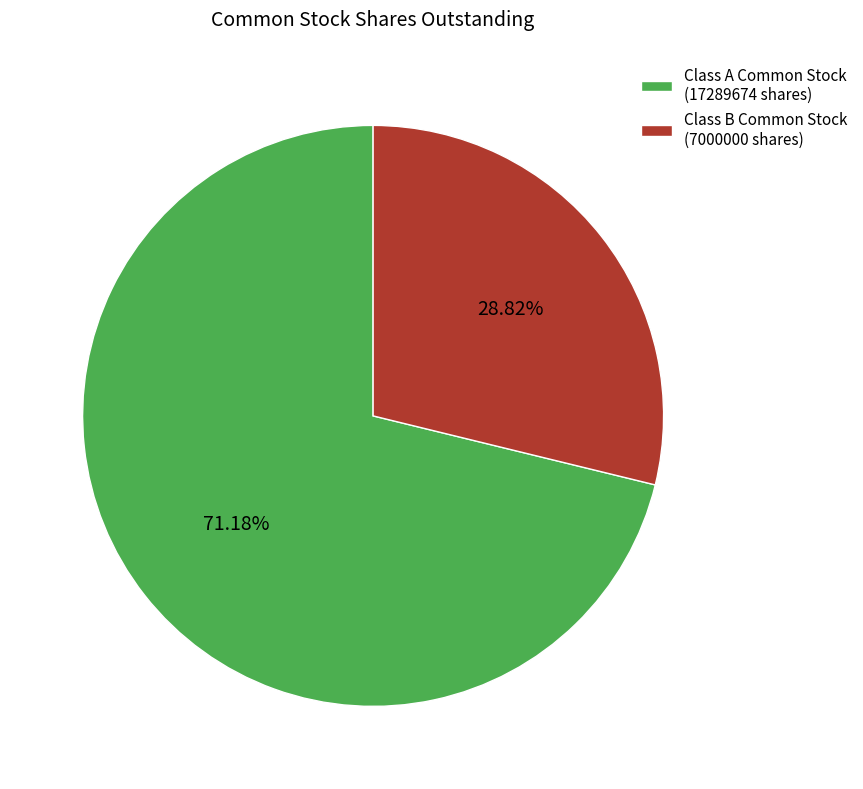

Is there any slice that represents more than half of the pie?

Yes